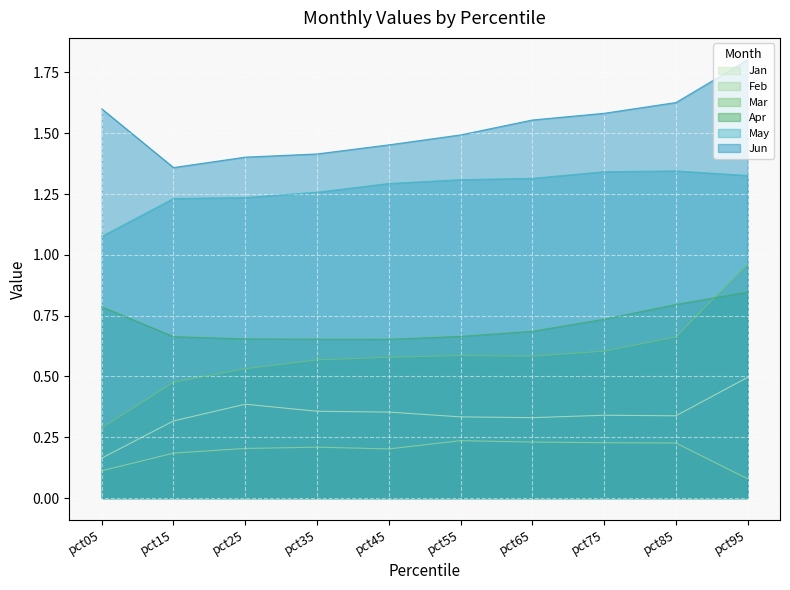

Which series has the largest total across all categories?

Jun